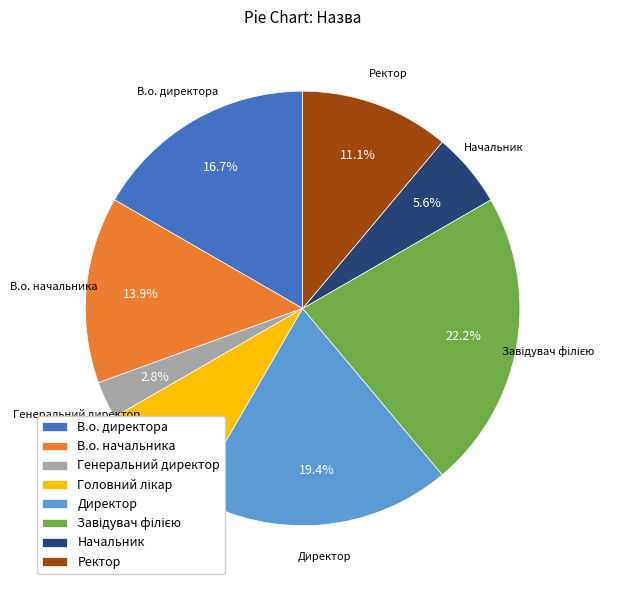

Is the sum of Директор and В.о. начальника greater than half?

No